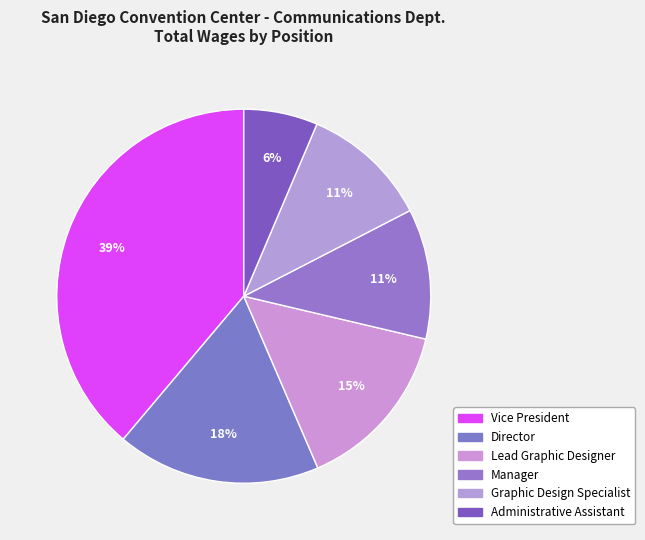

How many segments does this pie chart have?

6